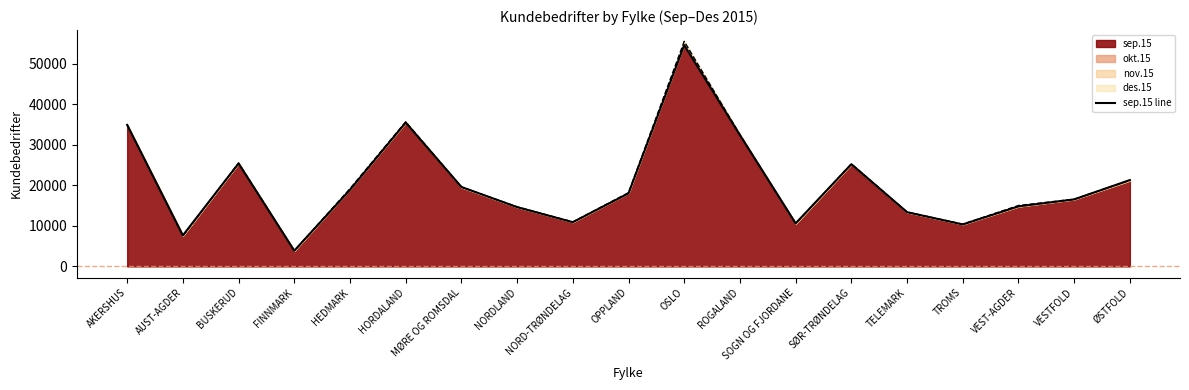

What is the difference between the maximum and second lowest values?

47004